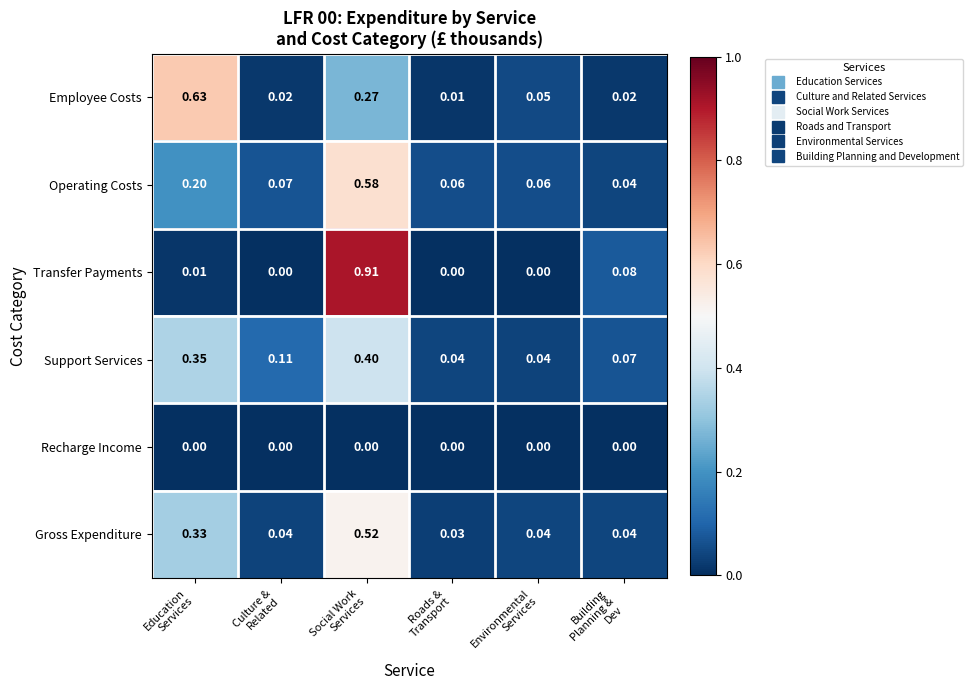

At which category does the chart reach its peak across all series?

Social Work
Services